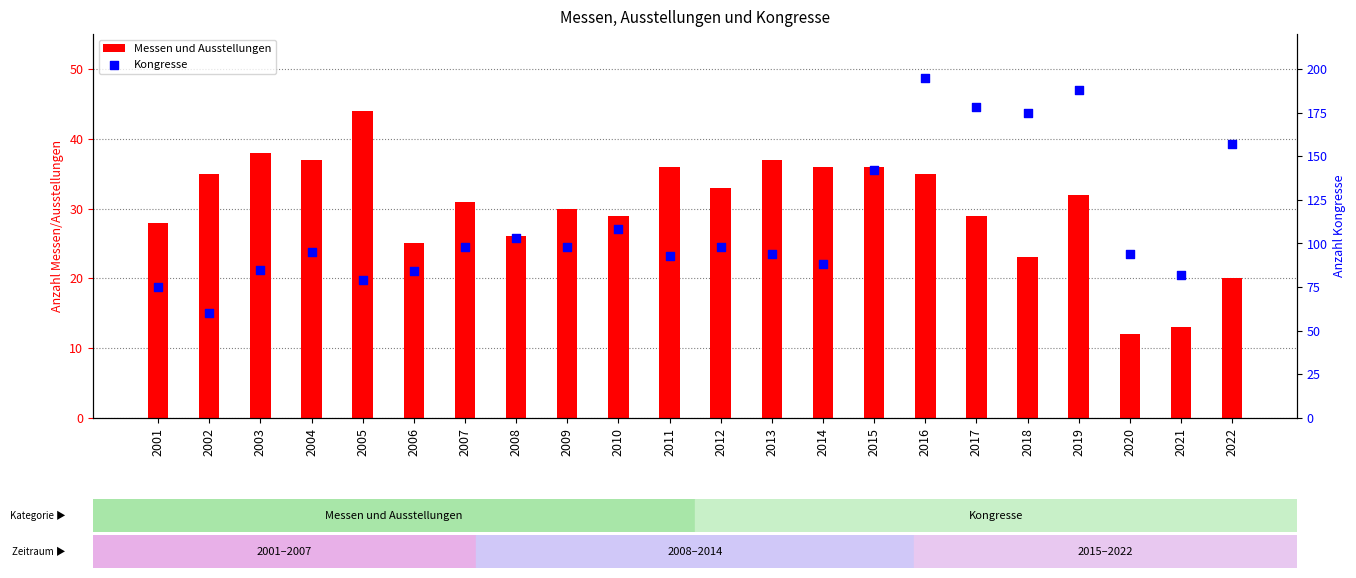

Which series contains the lowest Y value?

Messen und Ausstellungen